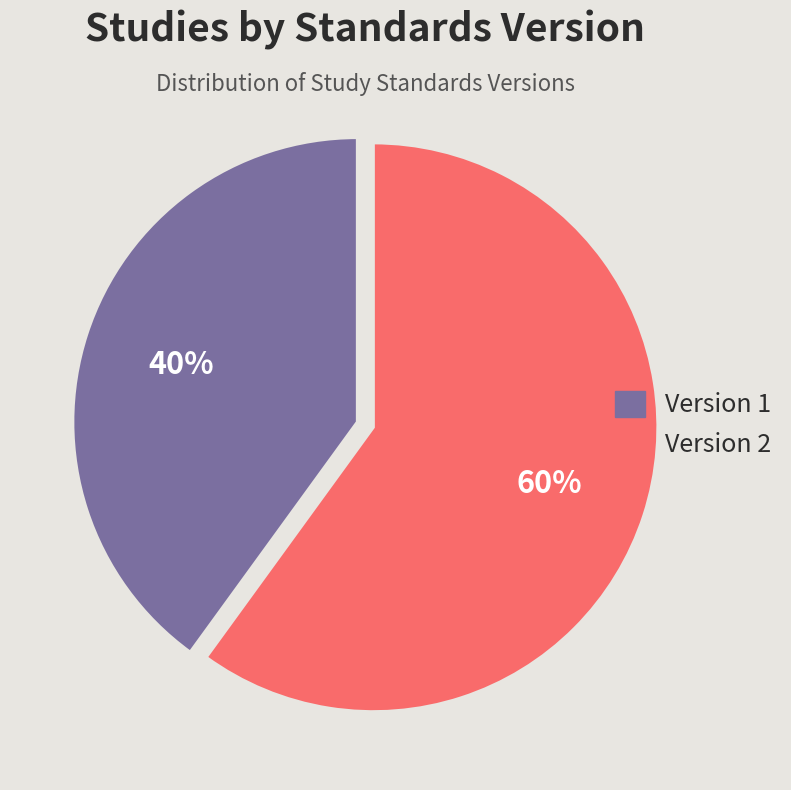

To the nearest percent, what is the average slice percentage?

50%